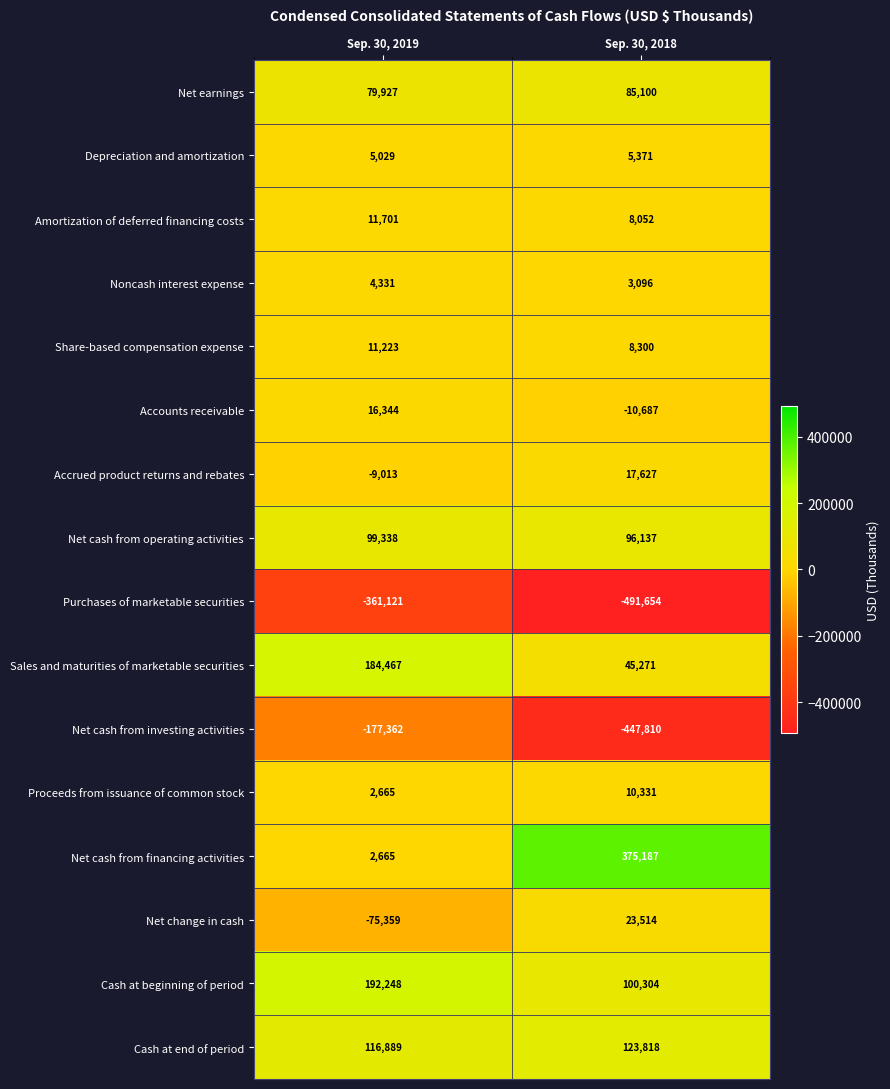

The Accrued product returns and rebates series shows 24326 at Sep. 30, 2018. True or false?

False